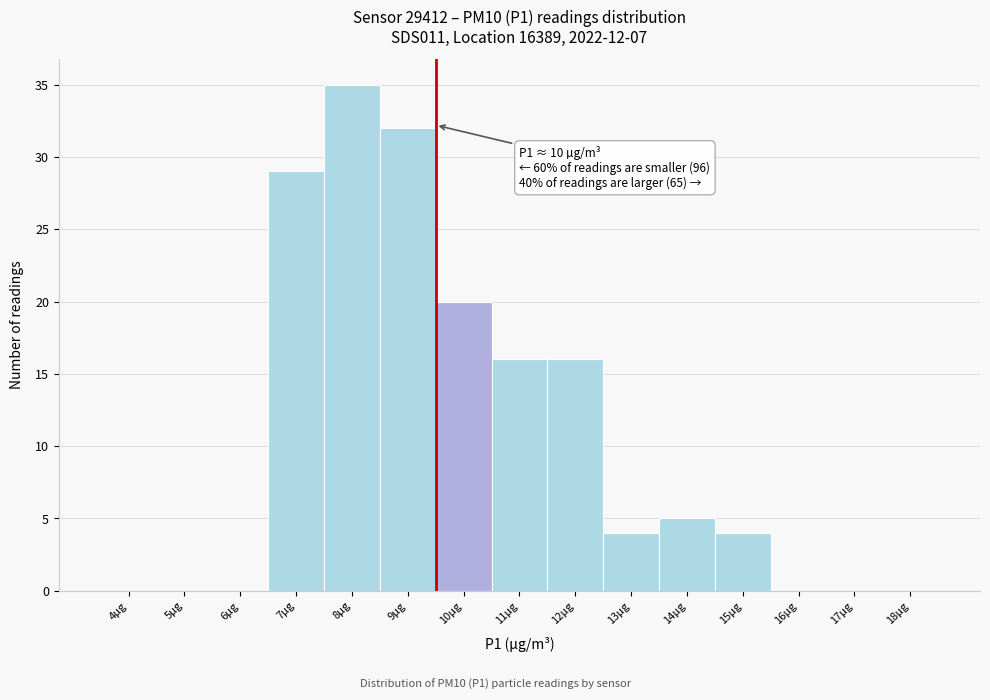

Reading left to right, list all the values displayed in this chart.

4µg=0	5µg=0	6µg=0	7µg=29	8µg=35	9µg=32	10µg=20	11µg=16	12µg=16	13µg=4	14µg=5	15µg=4	16µg=0	17µg=0	18µg=0